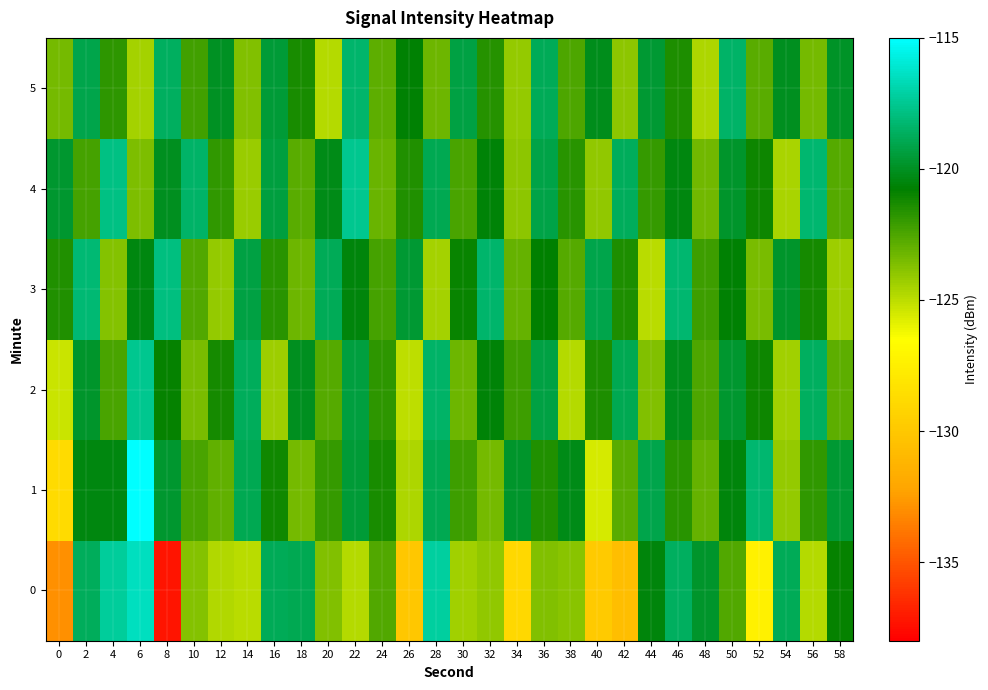

How many distinct data groups are displayed?

6